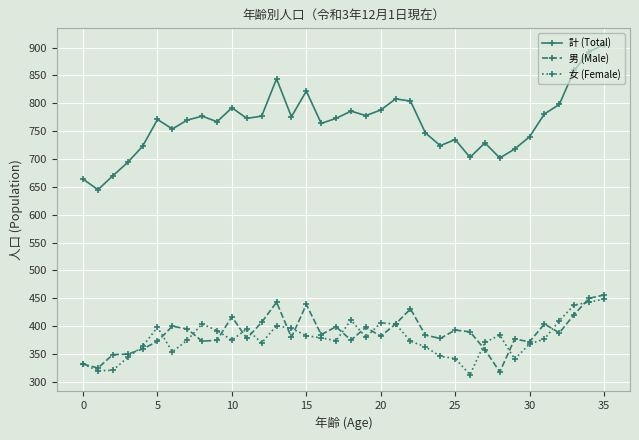

Which series has the widest spread of values?

計 (Total)